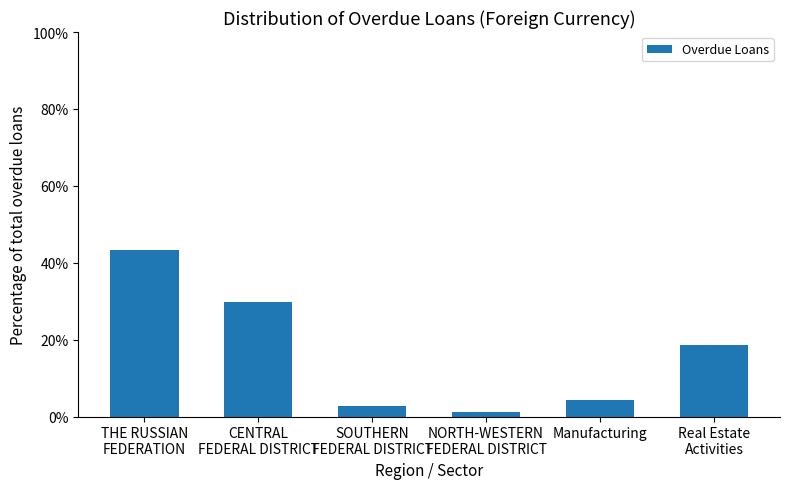

Rank the categories by value from lowest to highest.

NORTH-WESTERN
FEDERAL DISTRICT, SOUTHERN
FEDERAL DISTRICT, Manufacturing, Real Estate
Activities, CENTRAL
FEDERAL DISTRICT, THE RUSSIAN
FEDERATION